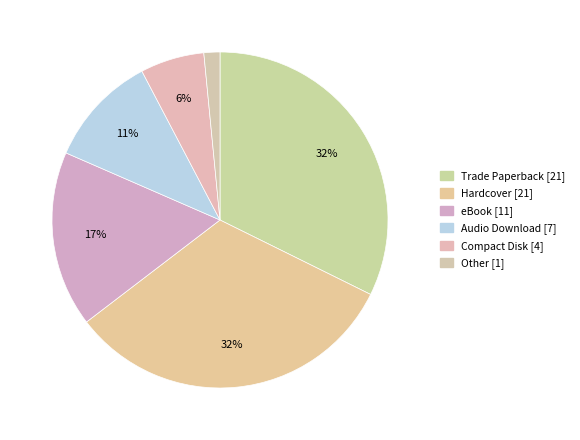

To the nearest percent, what is the difference between the largest and smallest slice percentages?

31%